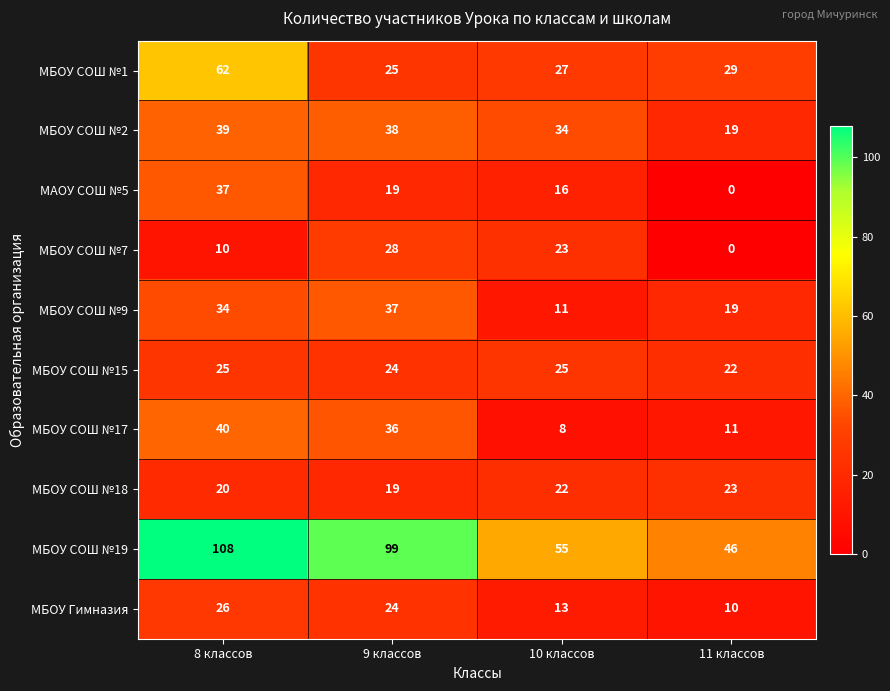

Between 10 классов and 11 классов, which series saw the biggest shift?

МБОУ СОШ №7